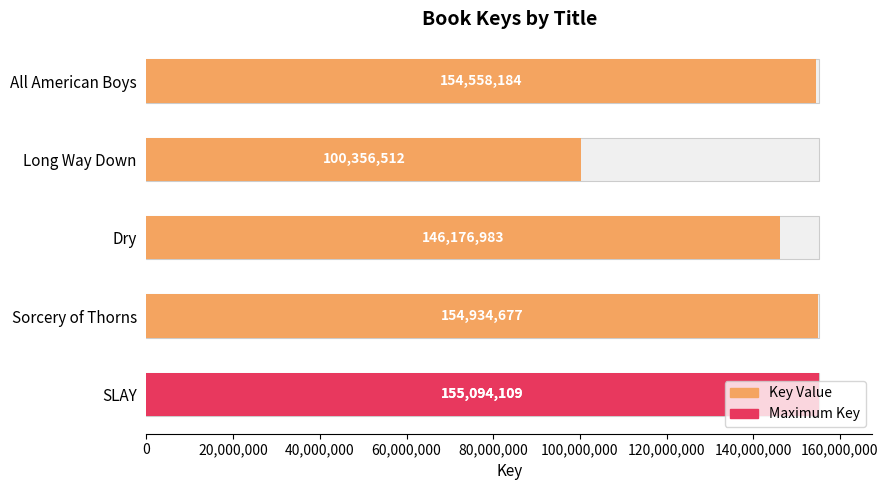

What is the minimum value shown in the chart?

100356512